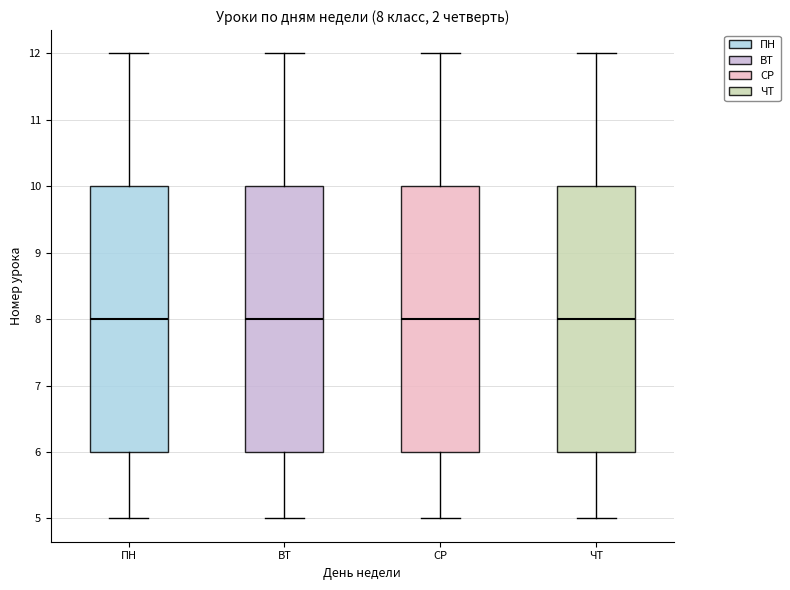

What is the difference between the СР values at 5 and 6?

1